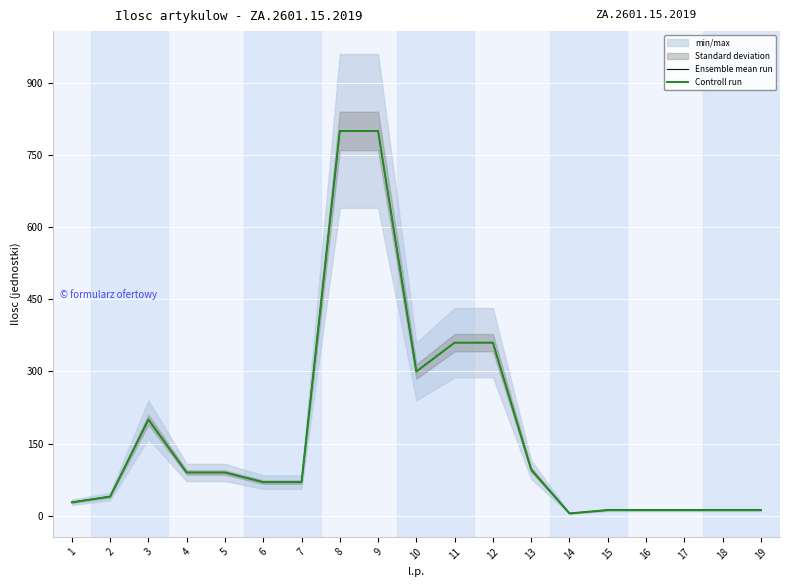

Reading right to left, transcribe all the data shown in this chart.

Ensemble mean run: 12	12	12	12	12	5	96	360	360	300	800	800	70	70	90	90	200	40	28
Controll run: 12	12	12	12	12	5	96	360	360	300	800	800	70	70	90	90	200	40	28